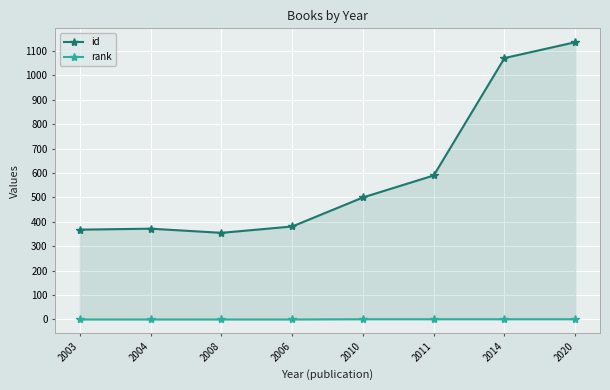

What is the sum of all rank values?

4